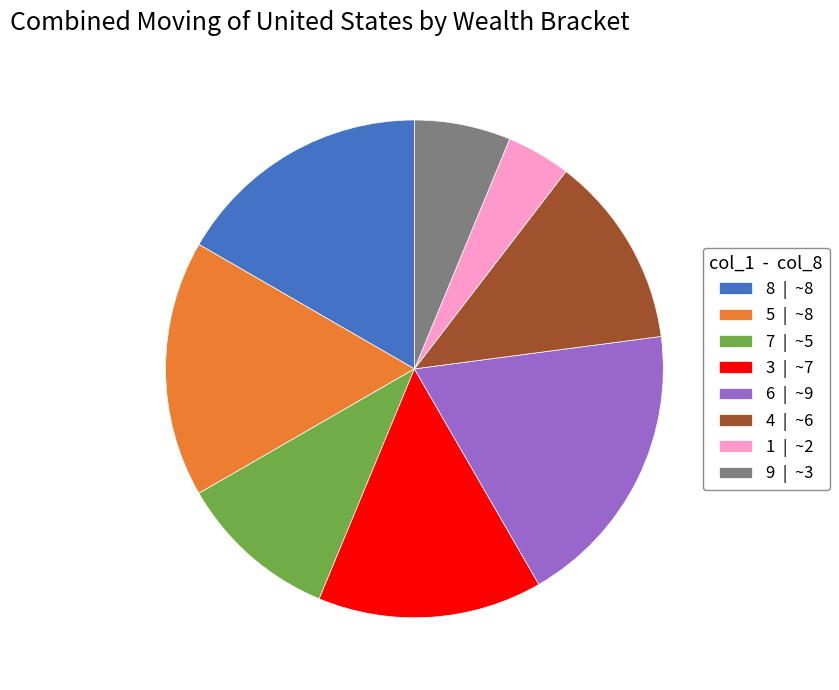

Does 6 | ~9 represent more than half of the total?

No